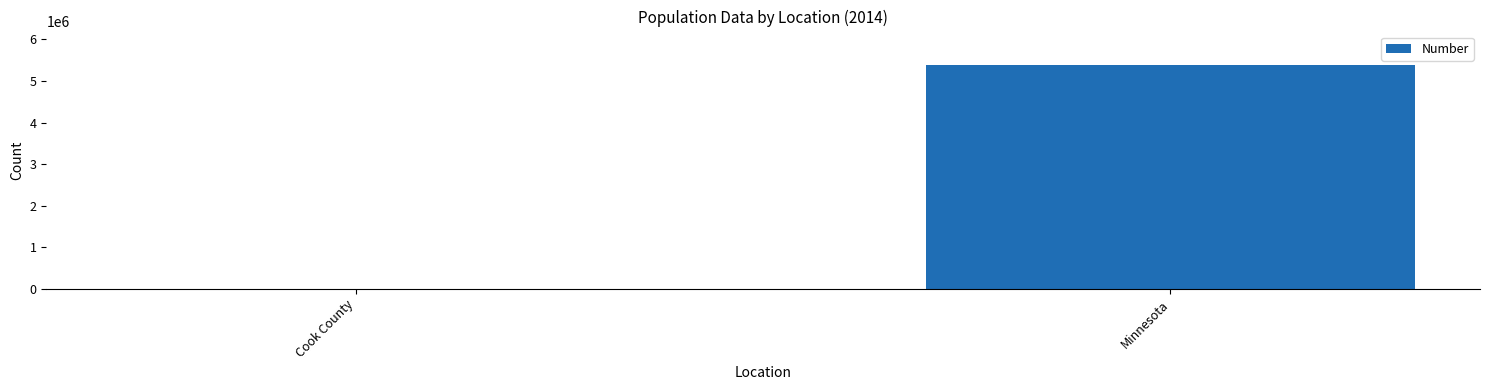

True or false: the data shows 5197 at Cook County.

True